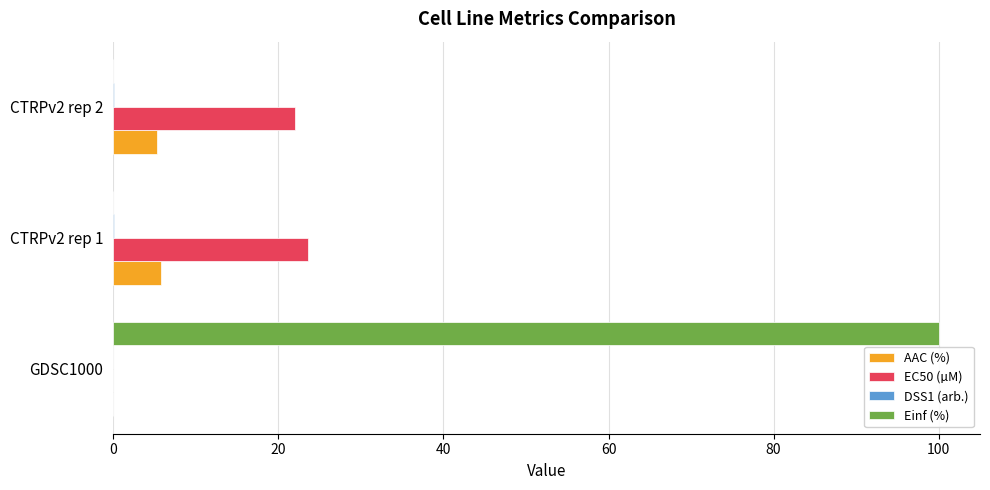

Count the number of categories in the chart.

3